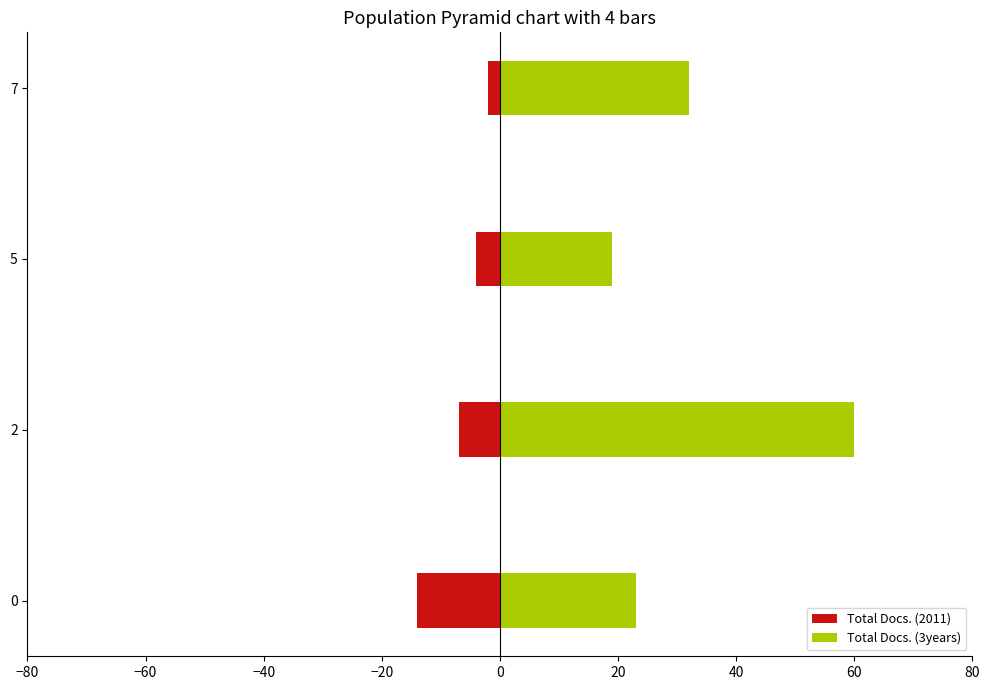

Between 5 and 2, which is larger?

5